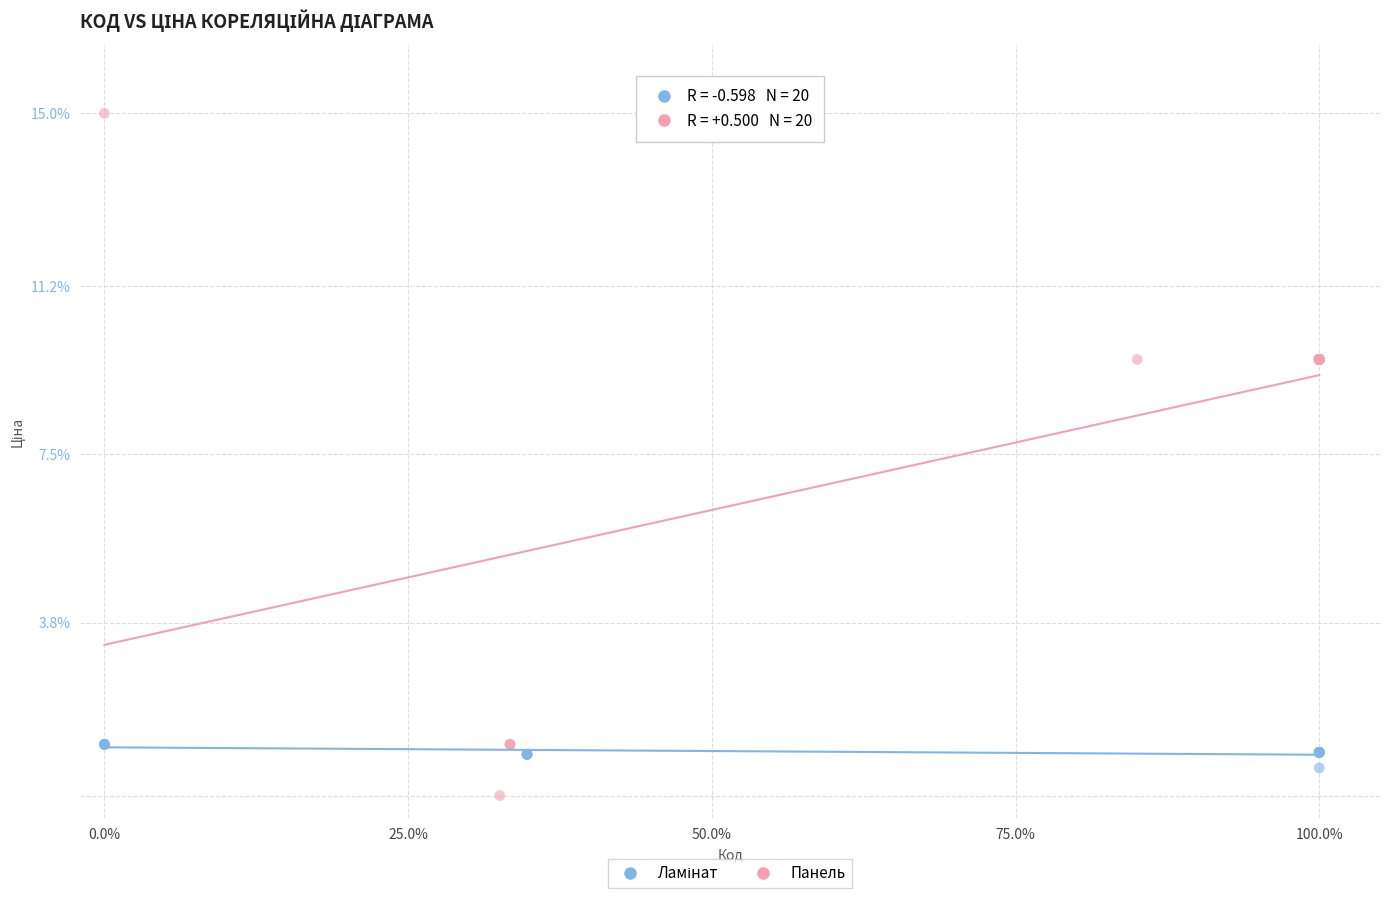

Which series reaches the maximum Y coordinate?

Панель